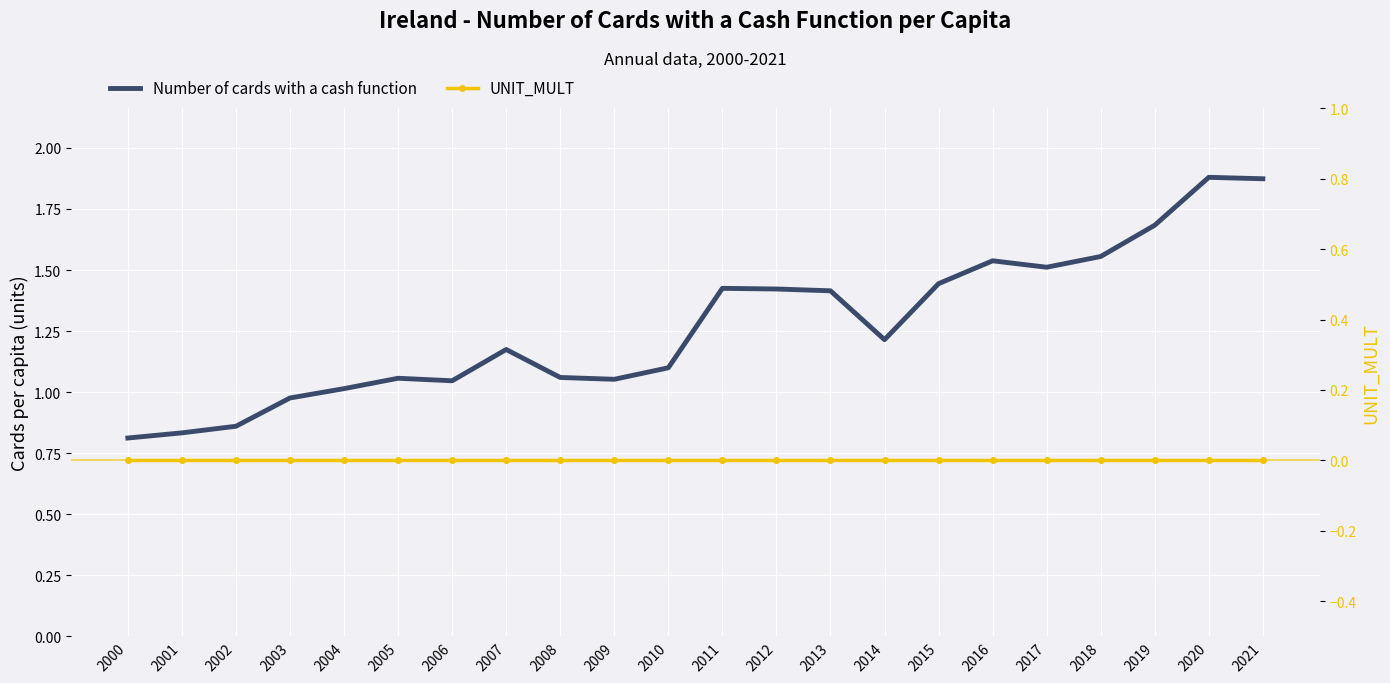

How many lines are shown in the chart?

2